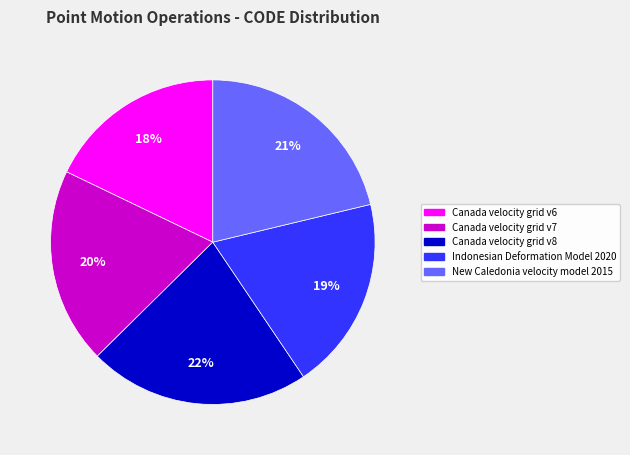

Is it true that New Caledonia velocity model 2015 is 21% of the pie?

True